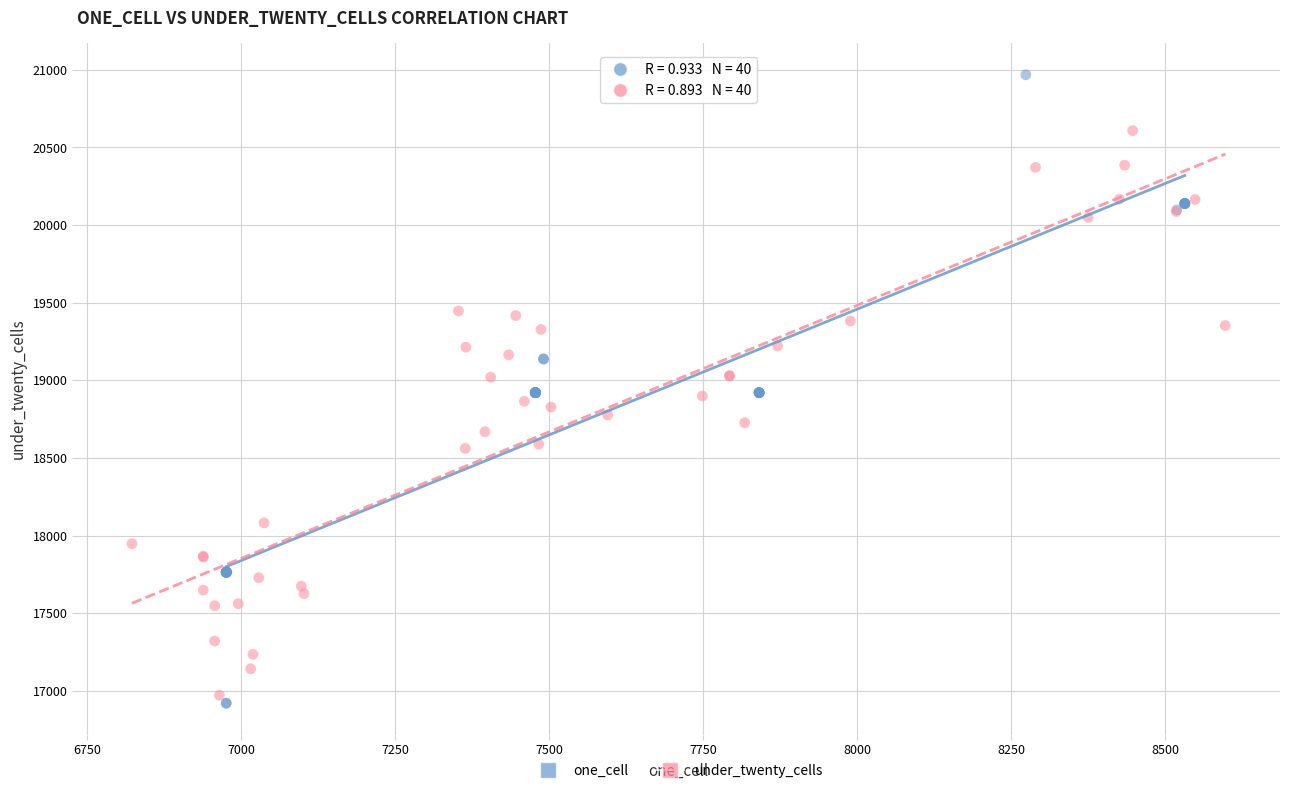

Which series has the widest spread of Y values?

one_cell